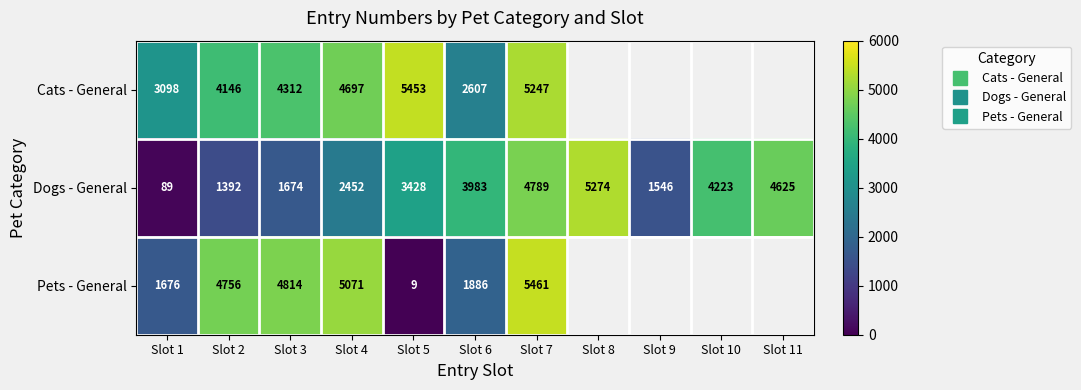

How many categories are shown in the chart?

11